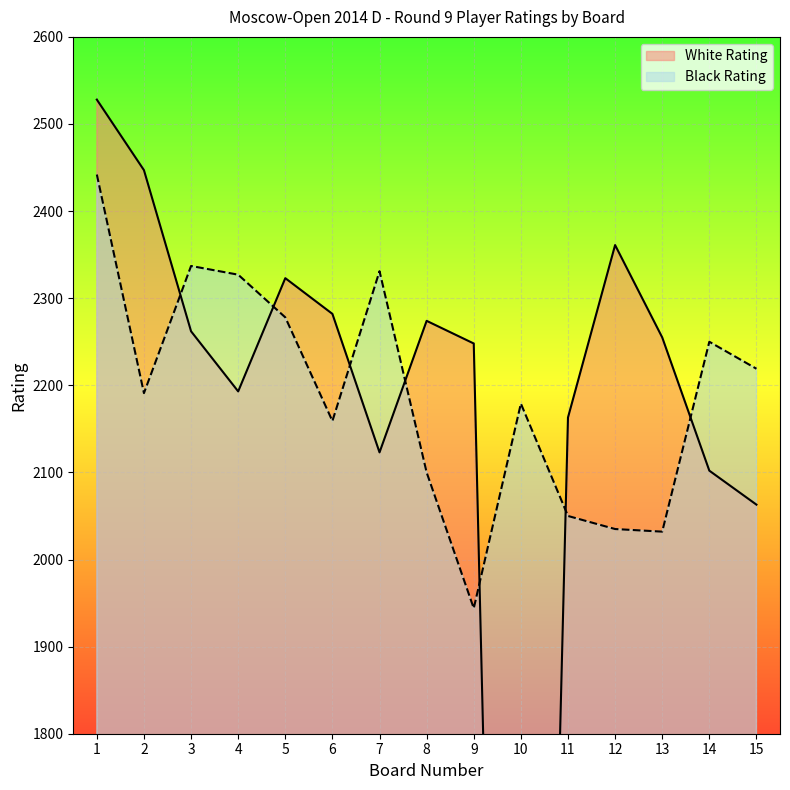

What is the value of the White Rating point at the 15th from the left?

2063